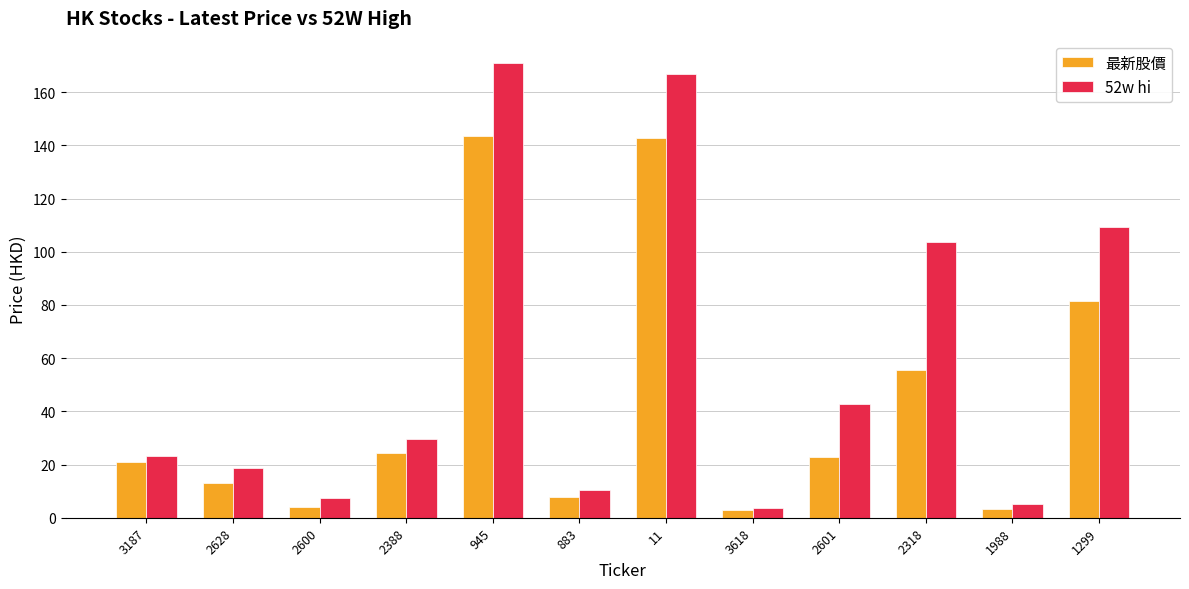

What is the label of the 3rd bar from the right?

2318